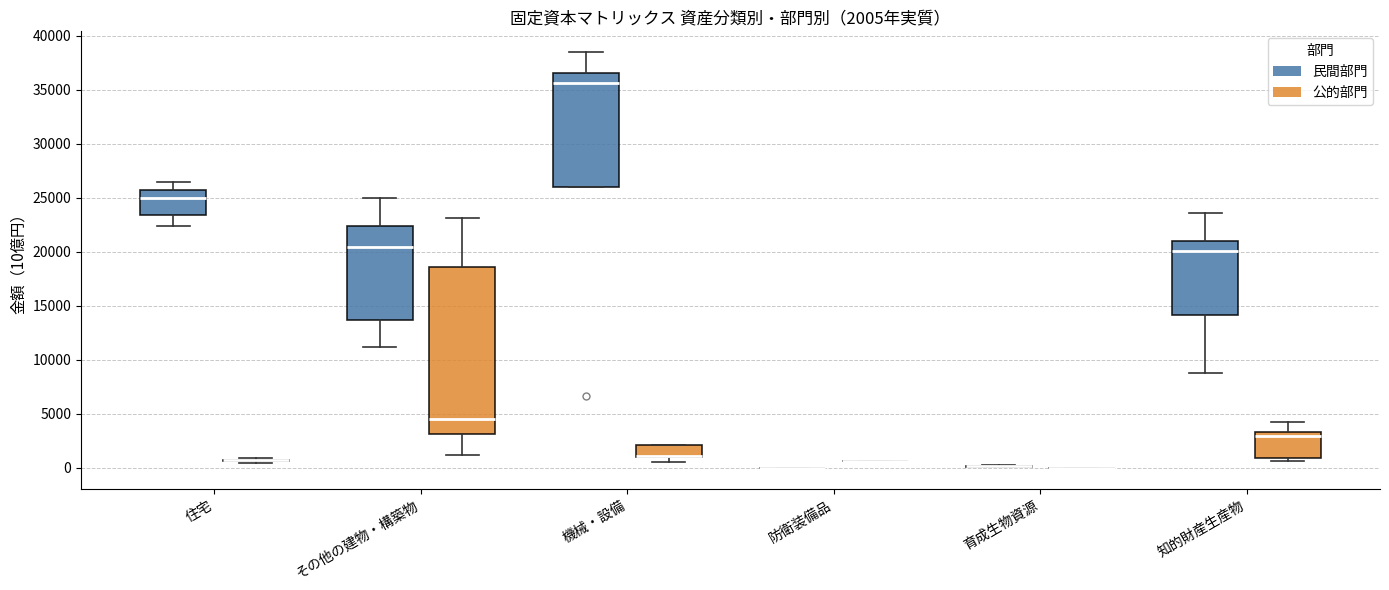

Comparing the boxes themselves (not the whiskers), which one is the tallest?

その他の建物・構築物 (公的部門)